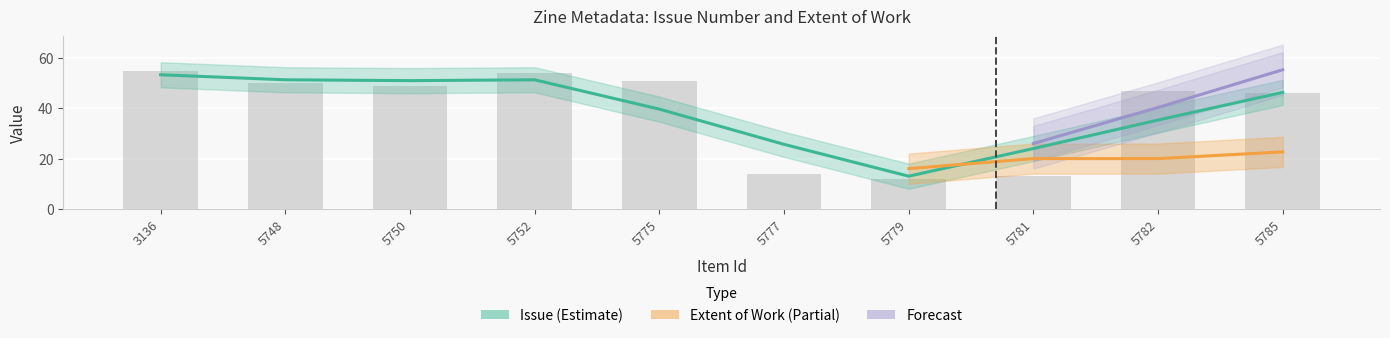

Reading left to right, list all the values displayed in this chart.

3136=55	5748=50	5750=49	5752=54	5775=51	5777=14	5779=12	5781=13	5782=47	5785=46